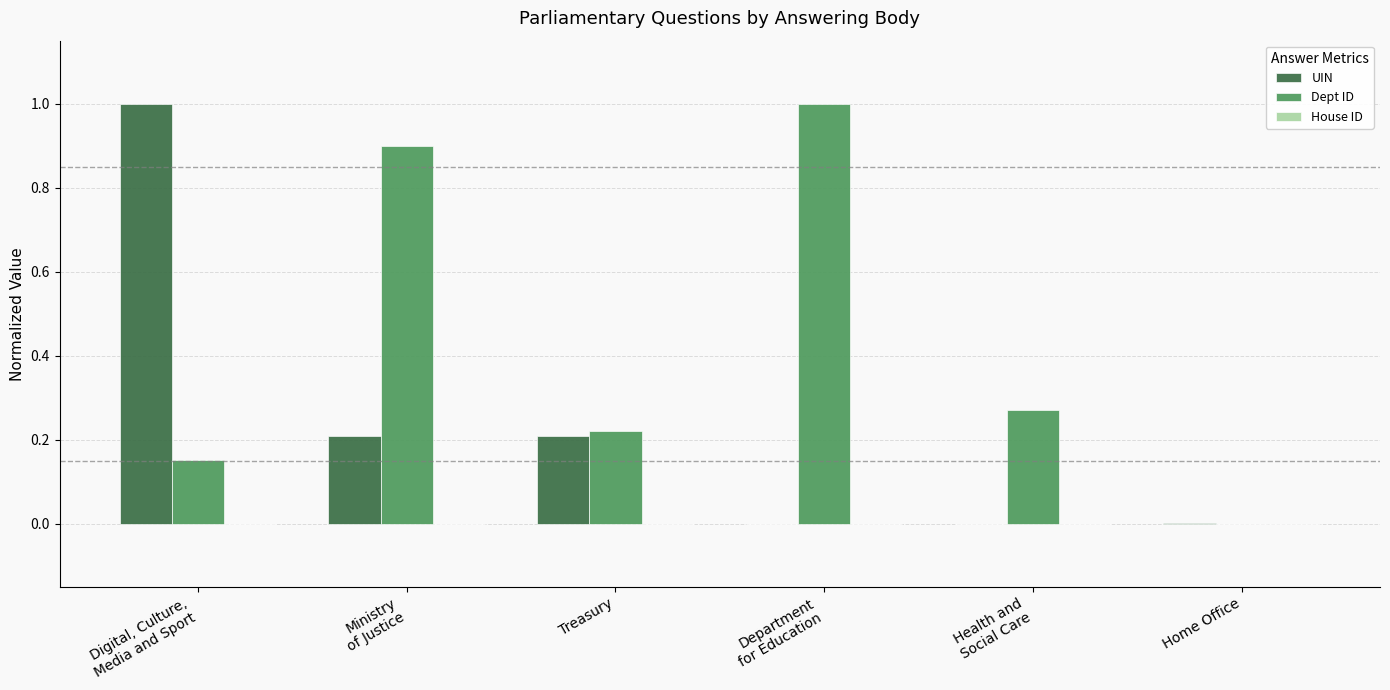

Which series has the largest total across all categories?

Dept ID